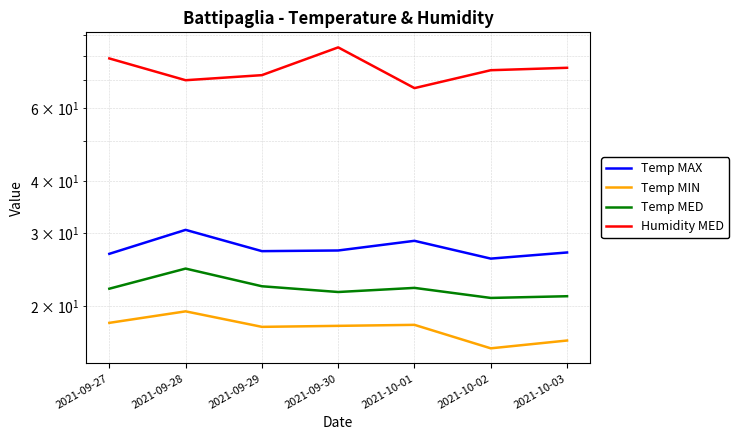

At which category is the sum across all series the highest?

2021-09-30